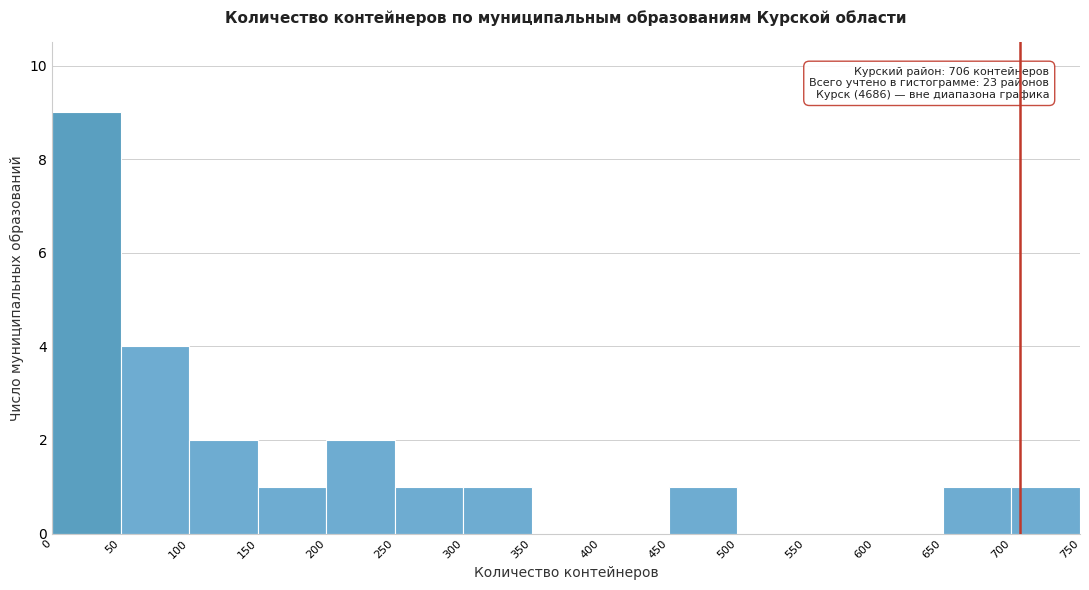

Over which range of the x-axis is the bar tallest?

0 to 50